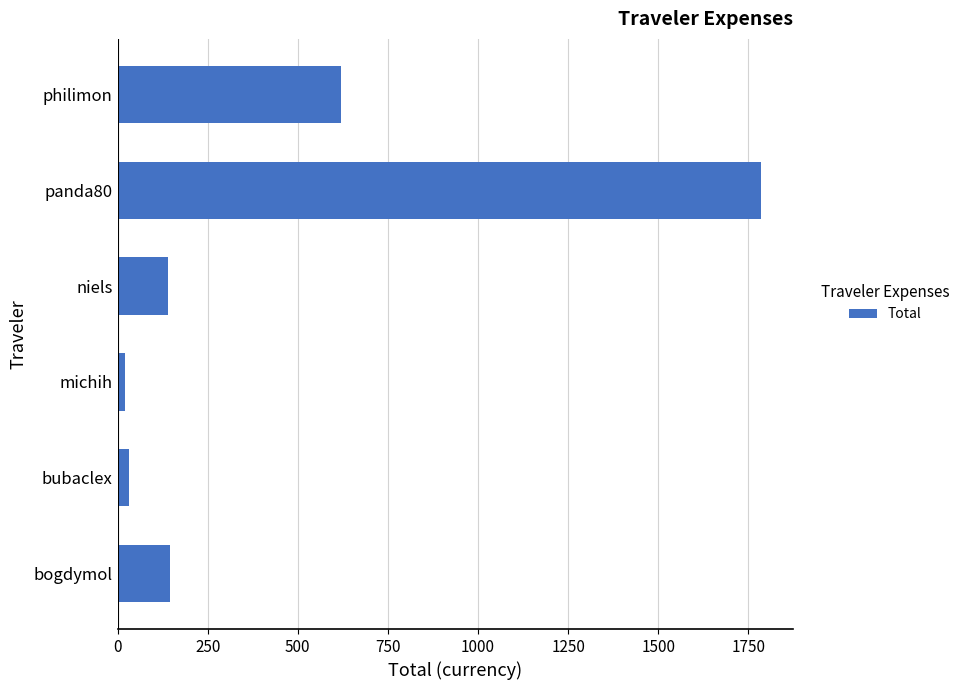

How many bars are there in total?

6